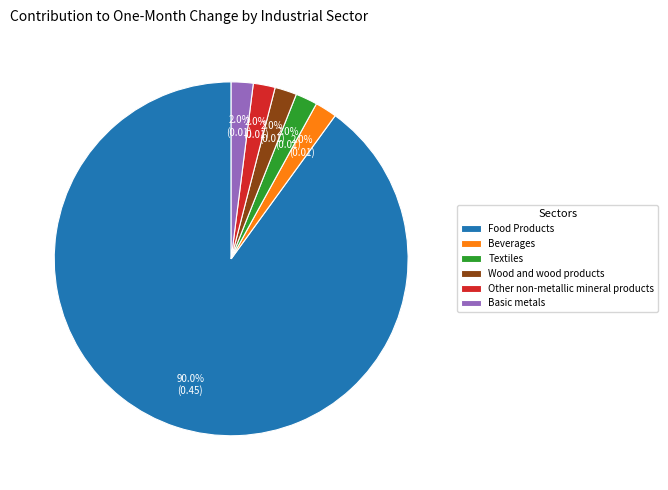

The Other non-metallic mineral products slice represents 2% of the pie. True or false?

True